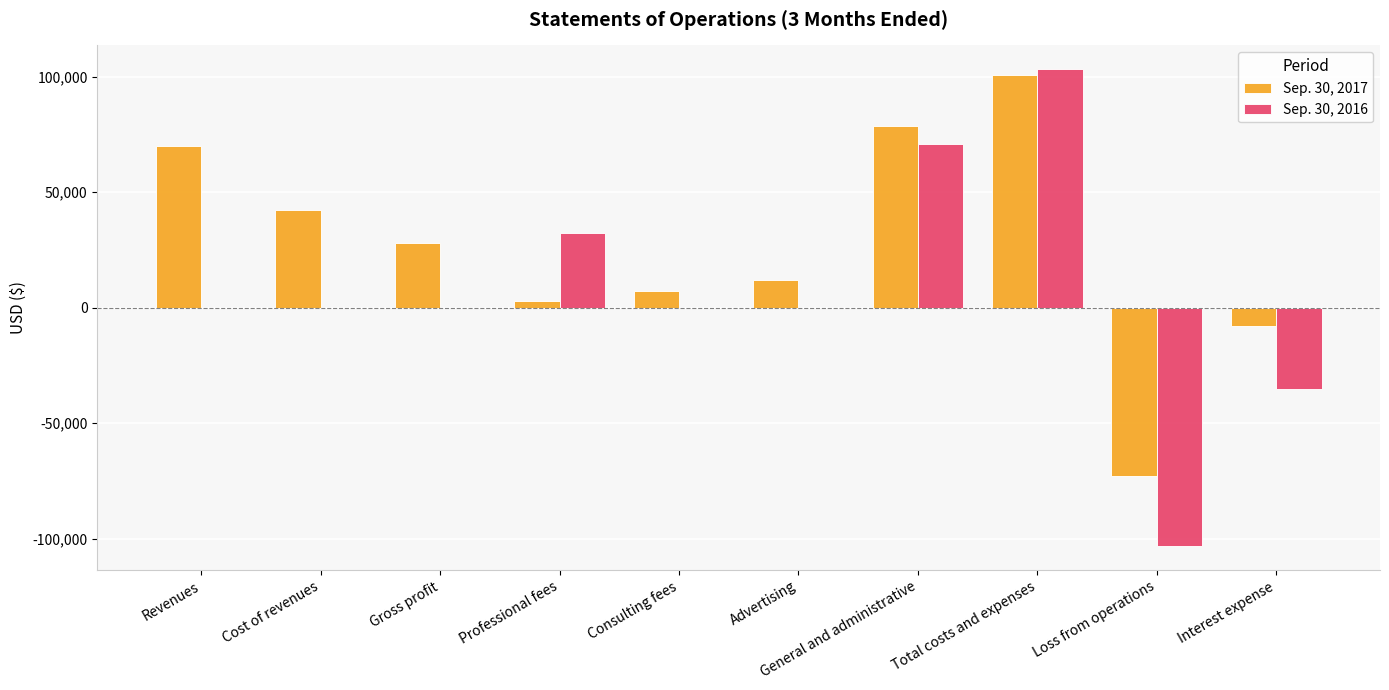

What is the difference between the Sep. 30, 2017 values at Gross profit and Professional fees?

24866